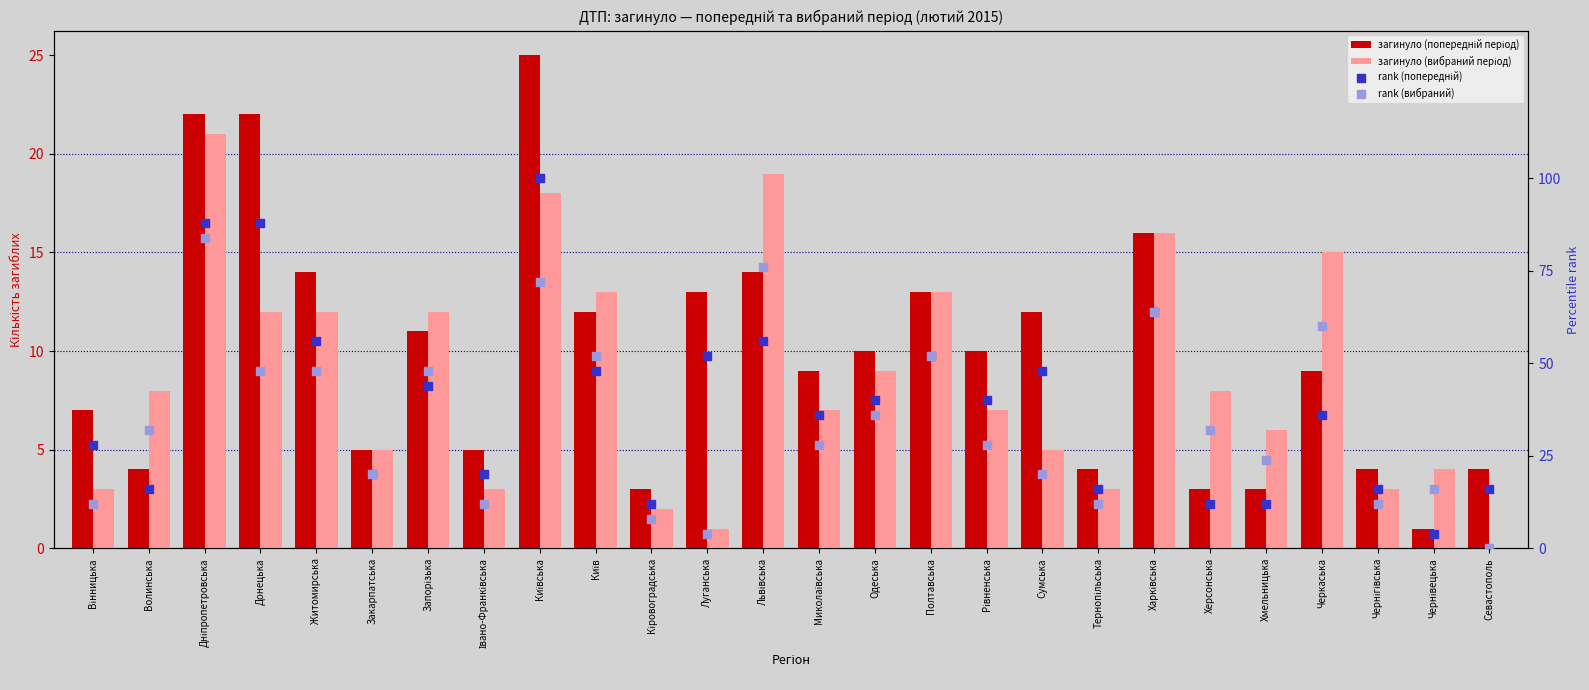

Which series has the widest spread of Y values?

rank (попередній)